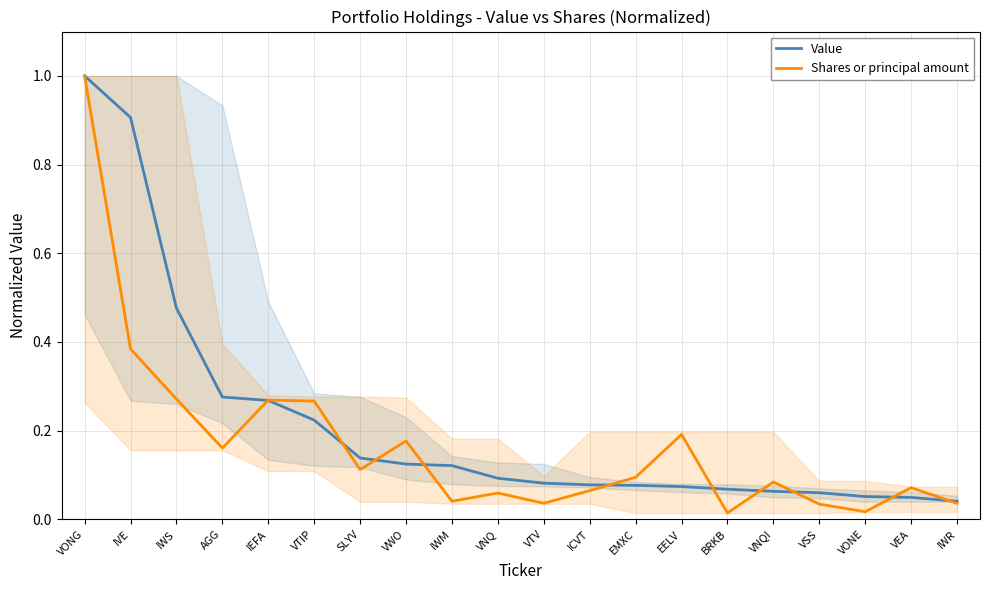

What is the label of the 7th point from the left?

SLYV